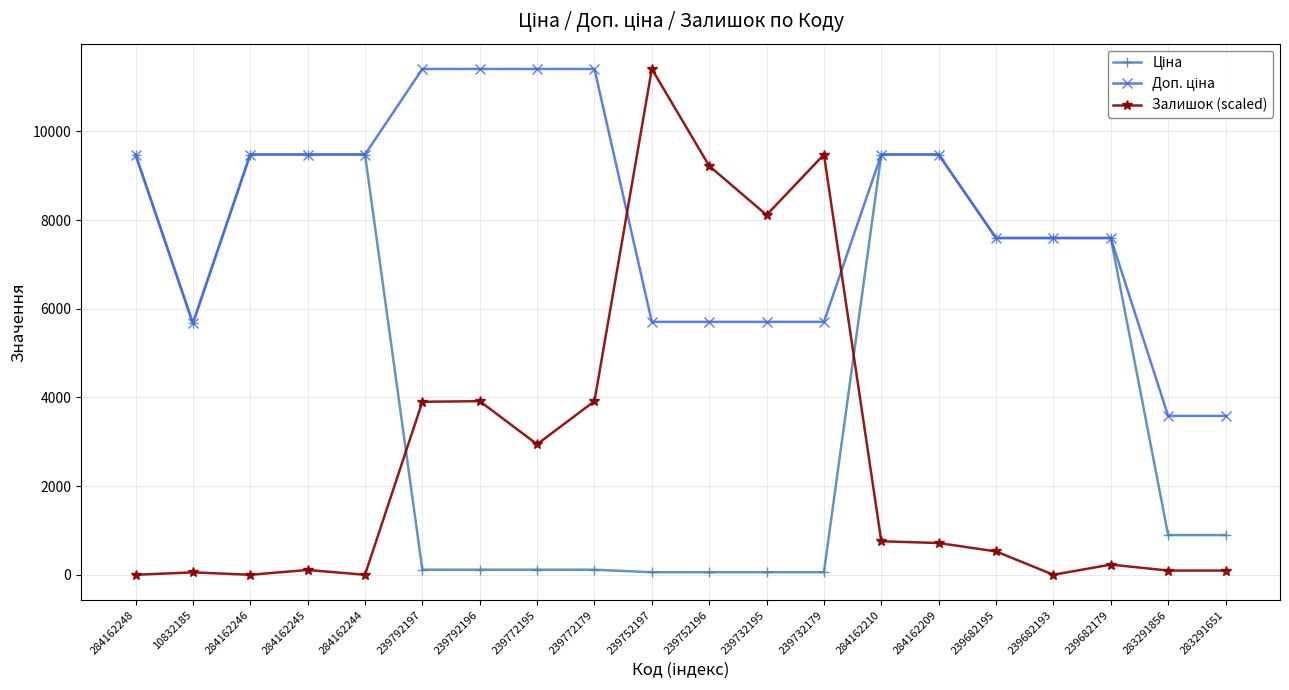

What is the spread (max minus min) of values at 284162244?

9480.1